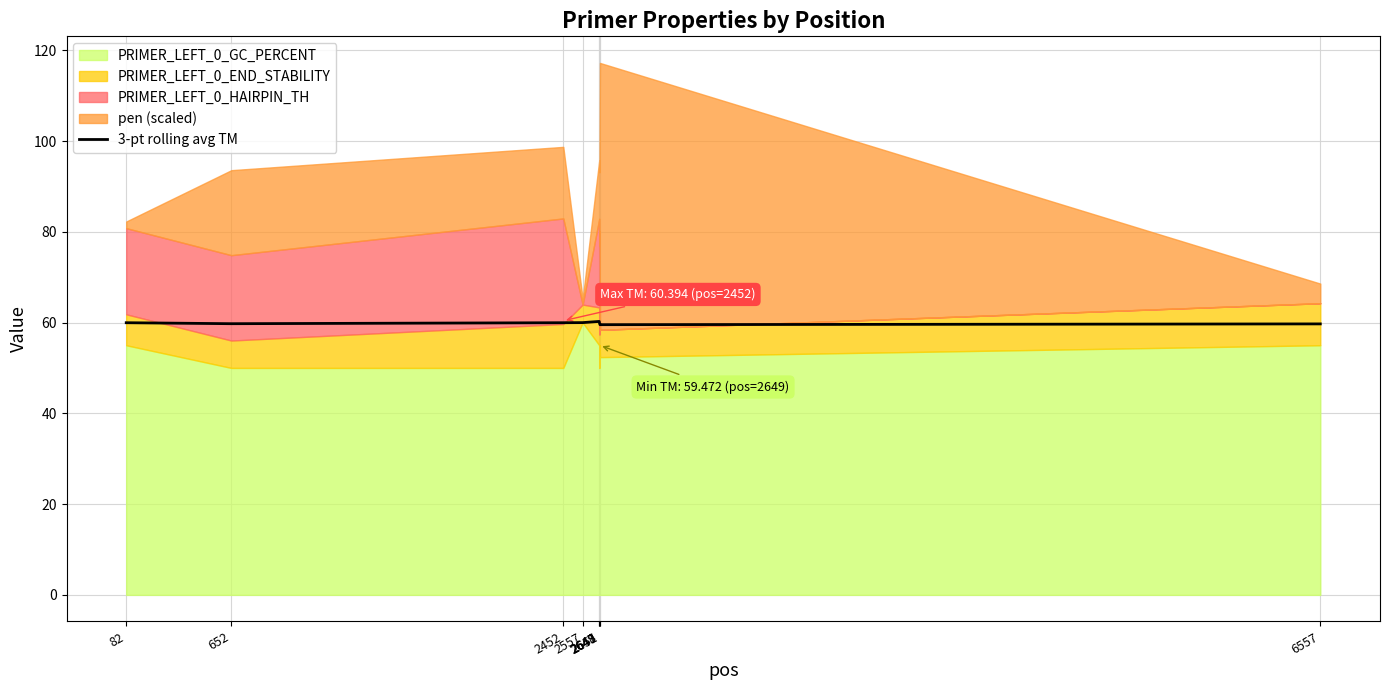

Does the chart display data point markers on the line(s)?

No